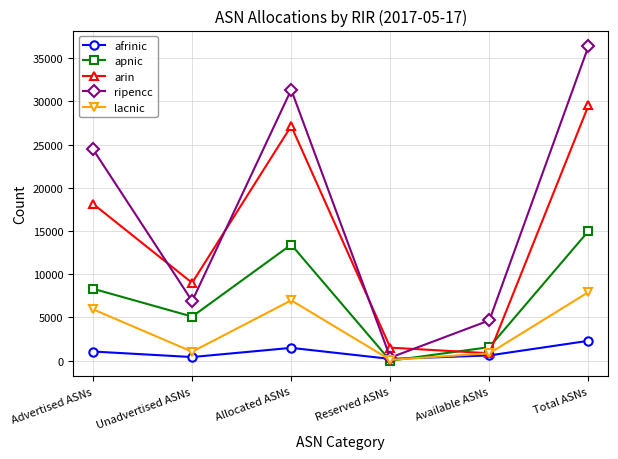

What is the label of the 2nd point from the left?

Unadvertised ASNs